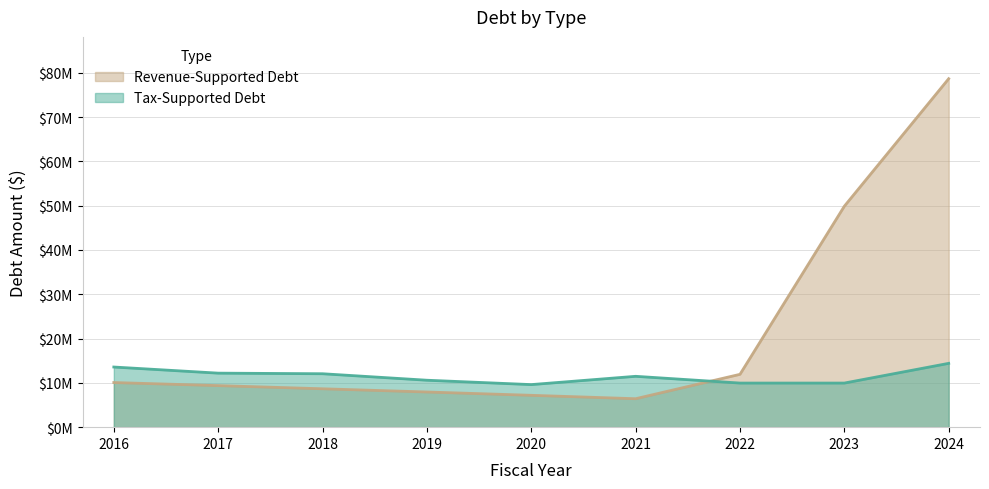

Where do Tax-Supported Debt and Revenue-Supported Debt first cross each other?

2021 and 2022